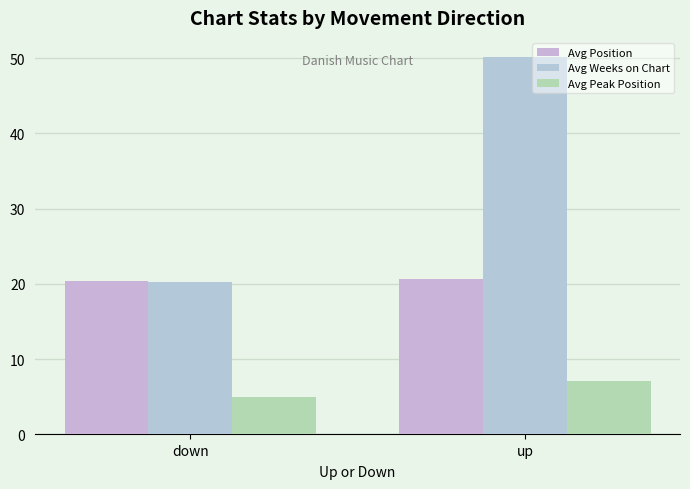

Is the value of Avg Position at down greater than the value of Avg Peak Position at down?

Yes